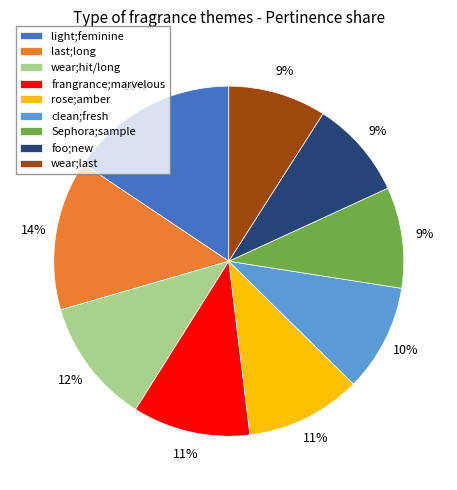

Does any single category account for the majority?

No